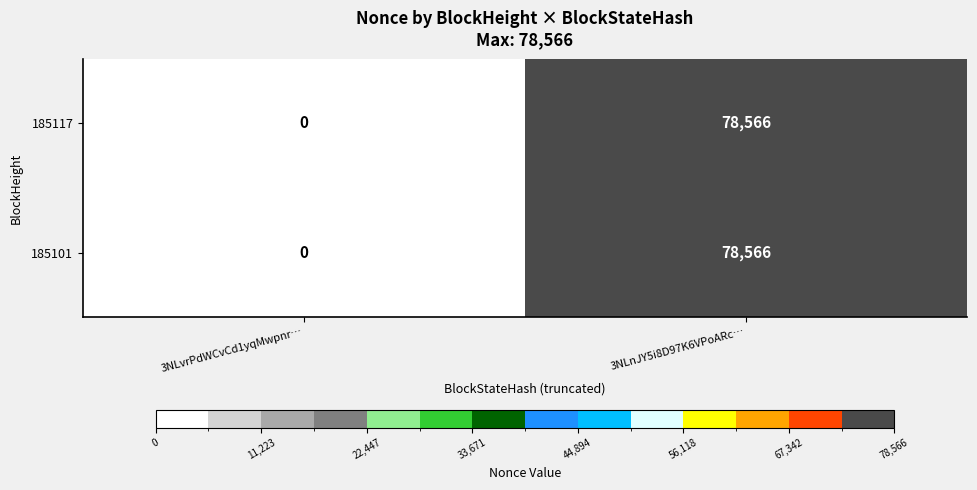

Reading left to right, transcribe all the data shown in this chart.

185117: 3NLvrPdWCvCd1yqMwpnr…=0	3NLnJY5i8D97K6VPoARc…=78566
185101: 3NLvrPdWCvCd1yqMwpnr…=0	3NLnJY5i8D97K6VPoARc…=78566